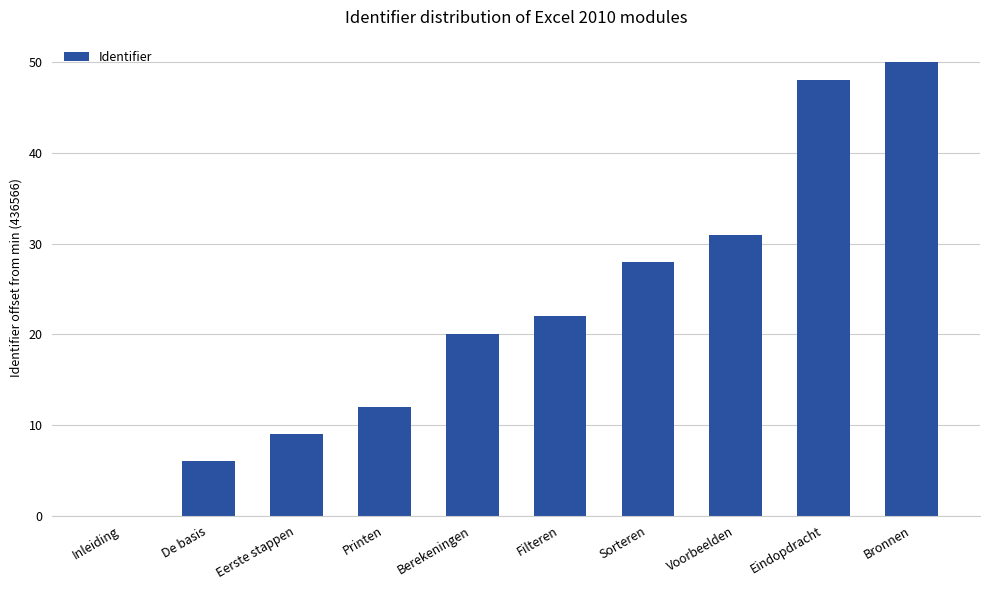

At which category does the chart reach its peak across all series?

Bronnen